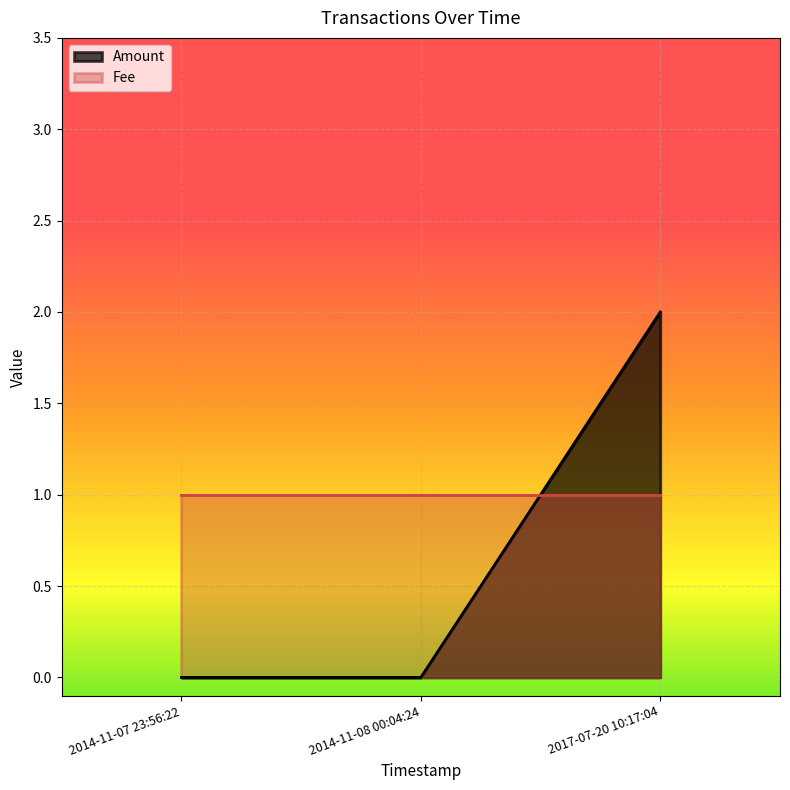

What is the difference between the maximum and minimum values?

2